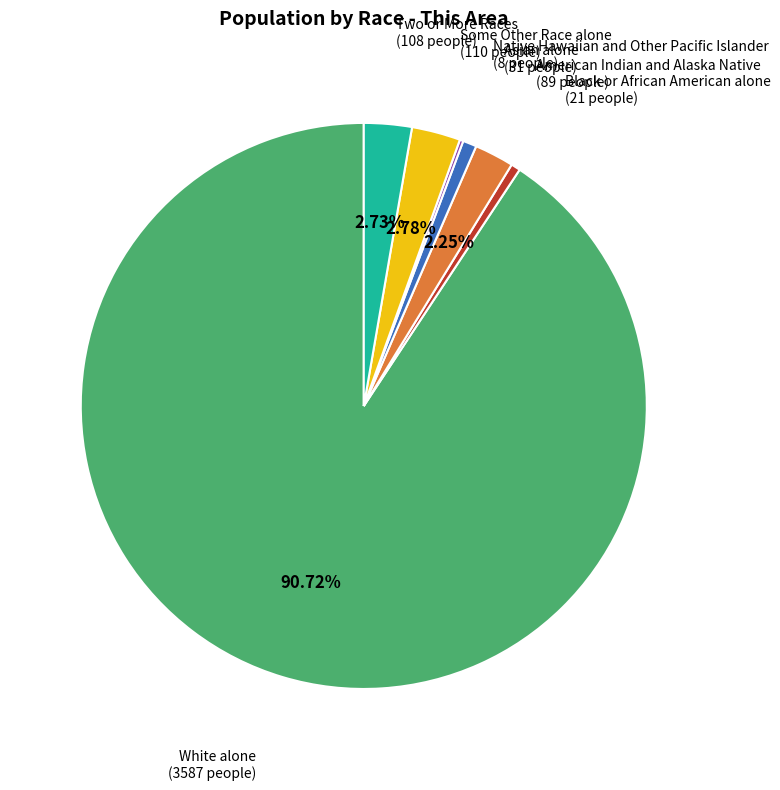

Which category has the biggest portion of the pie?

White alone